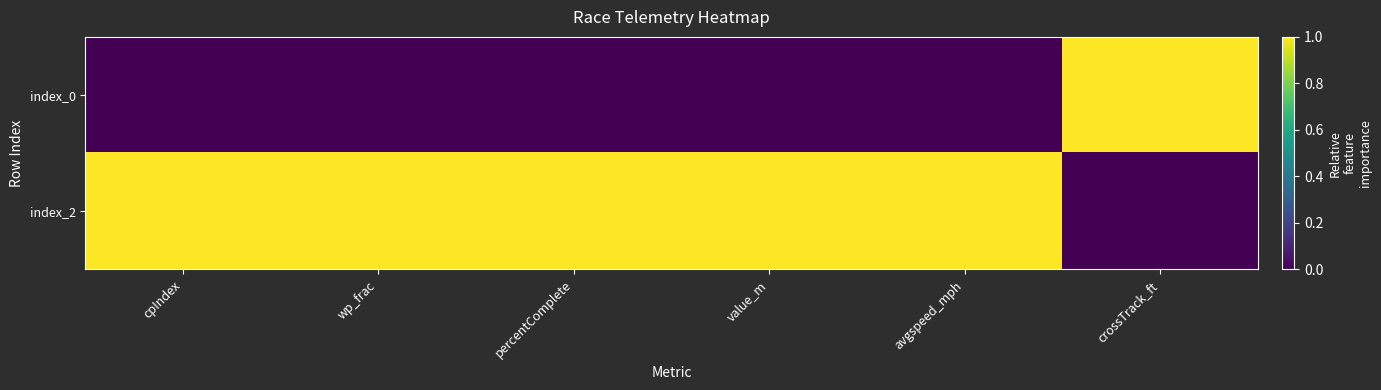

List the series in order of their overall mean, highest first.

index_2, index_0